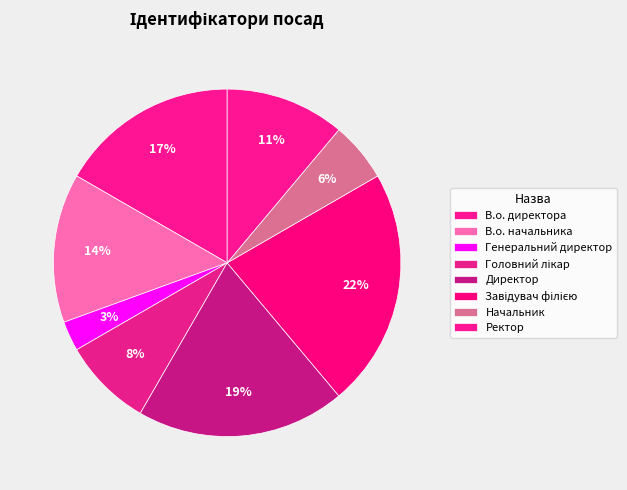

Count the number of slices in the pie.

8